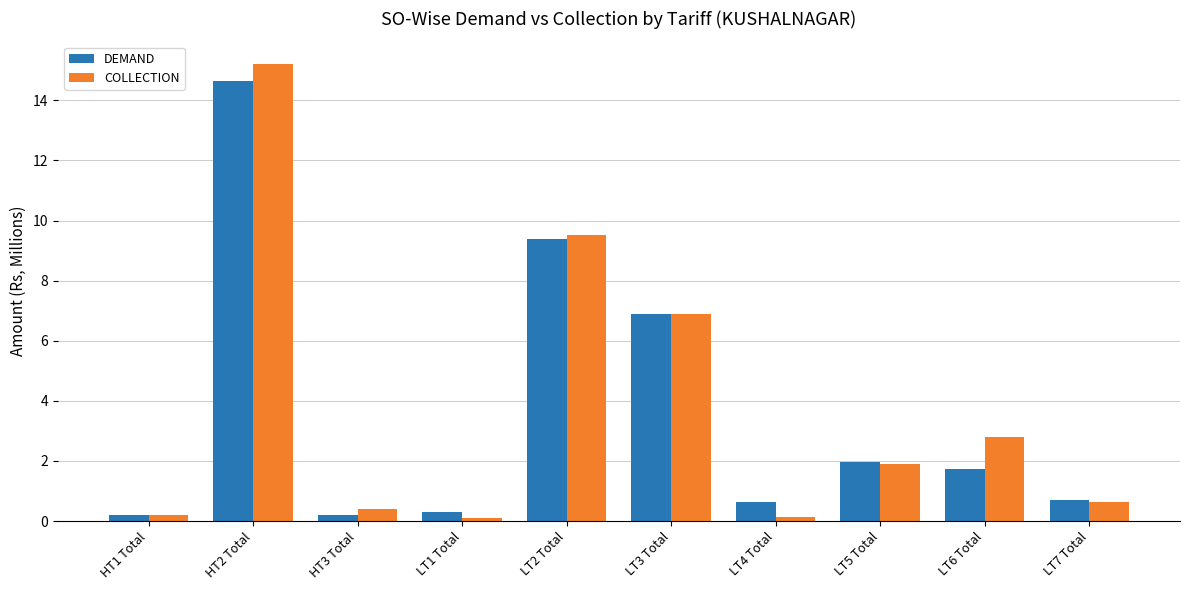

What position from the right is LT6 Total?

2